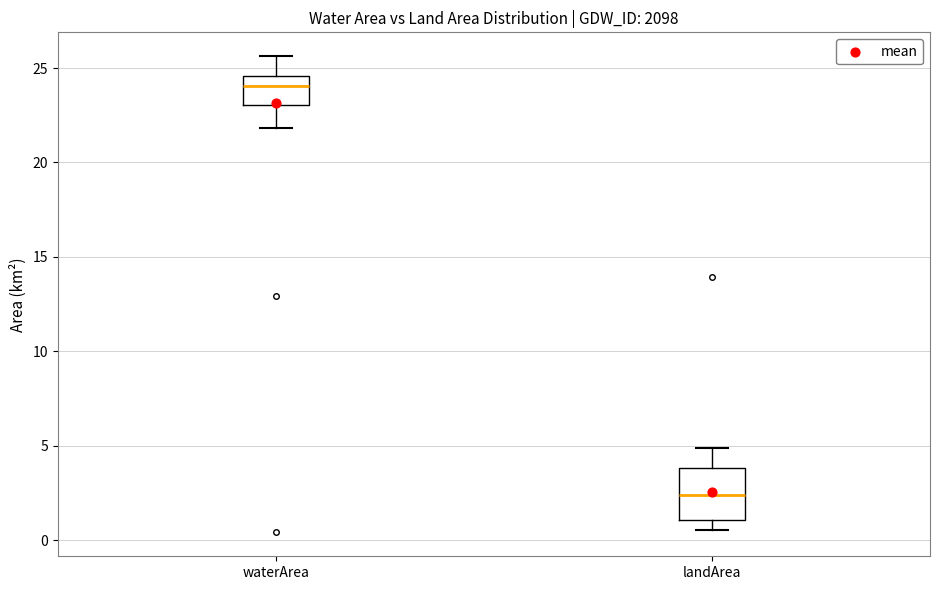

Where does the median line of the box for waterArea sit on the y-axis? The values are not printed on the chart, so give them approximately, as read against the axis.

24.0